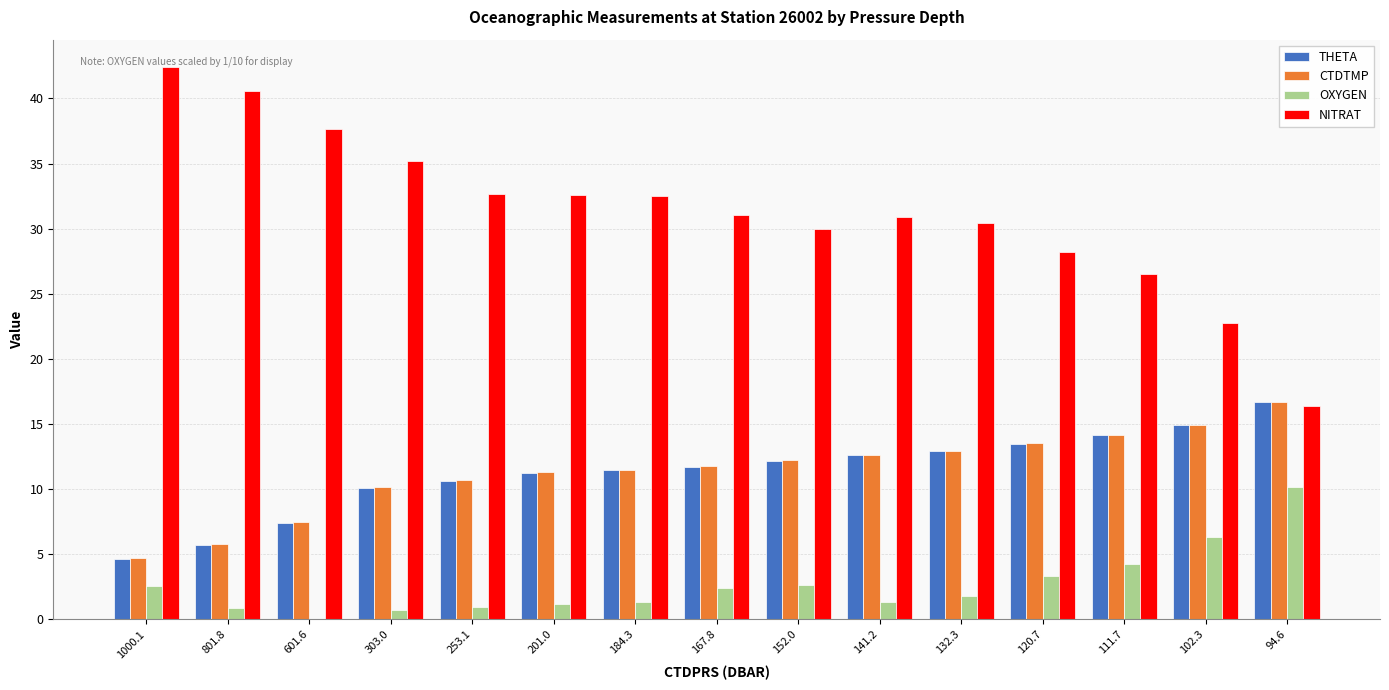

How many data points in CTDTMP are above 11?

10